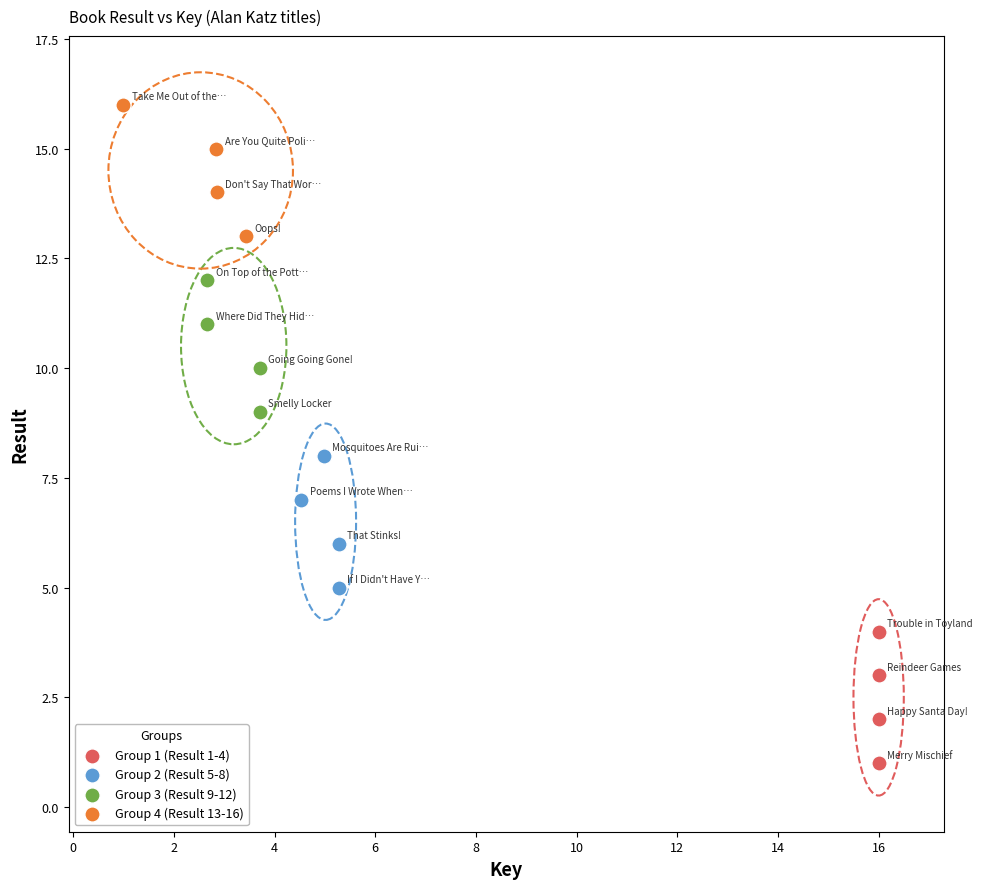

What are all the series names shown in the legend?

Group 1 (Result 1-4), Group 2 (Result 5-8), Group 3 (Result 9-12), Group 4 (Result 13-16)